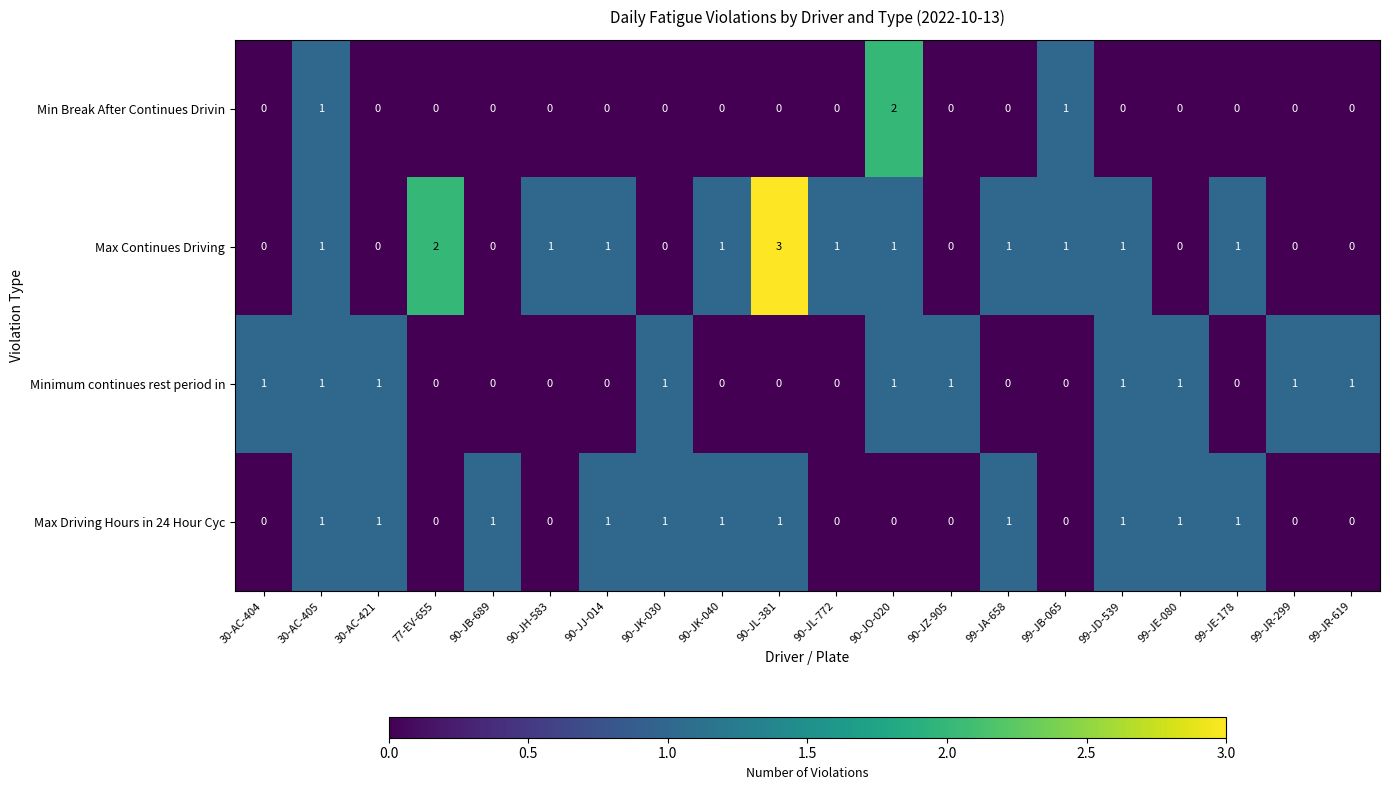

The Max Driving Hours in 24 Hour Cyc series shows 0 at 90-JL-772. True or false?

True